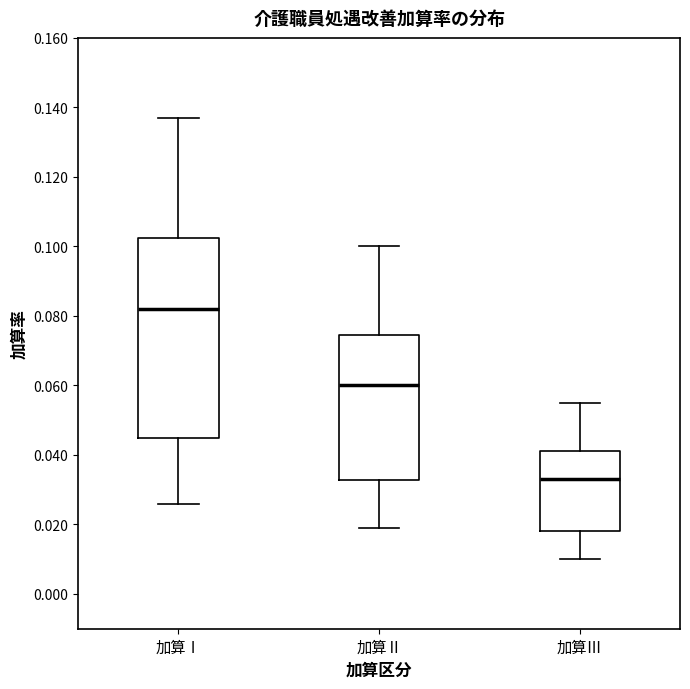

Which box is the tallest, from its lower edge to its upper edge?

加算Ⅰ